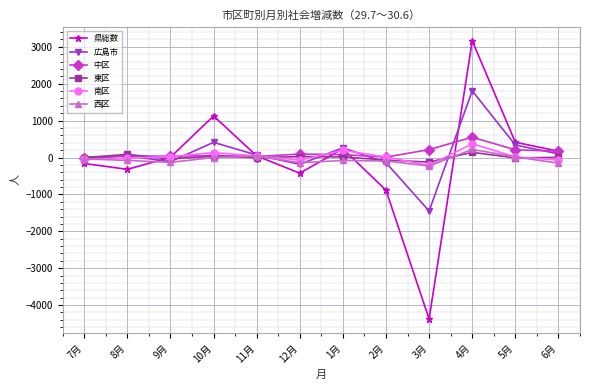

True or false: 県総数 and 南区 cross at least once.

True